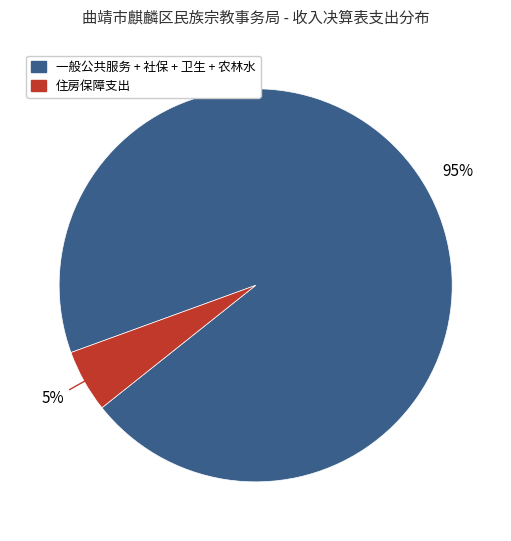

To the nearest percent, what is the difference between the largest and smallest slice percentages?

90%